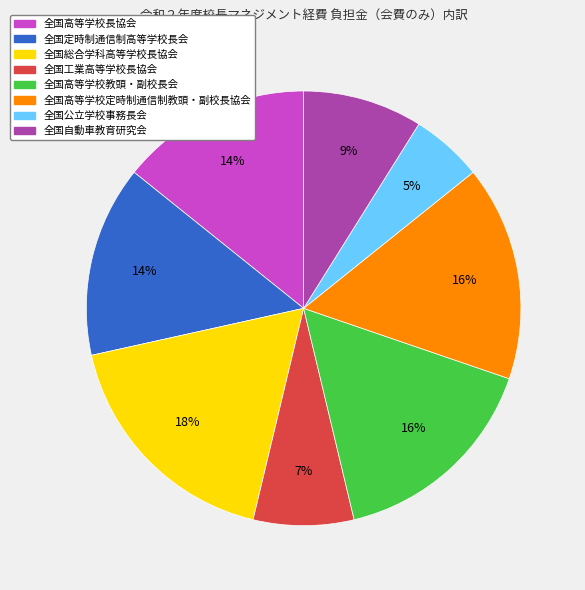

To the nearest percent, what is the average slice percentage?

12%